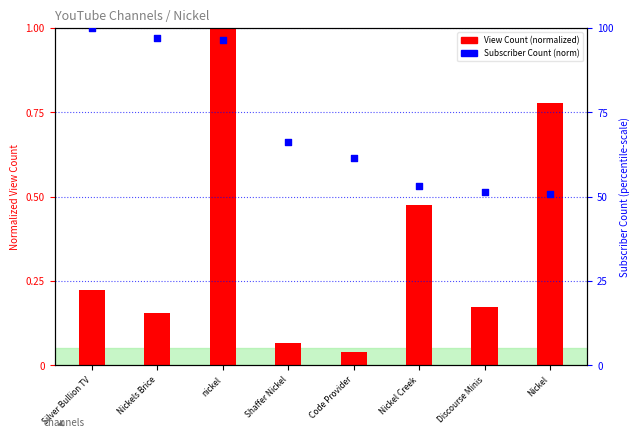

Which series reaches the minimum Y coordinate?

View Count (normalized)